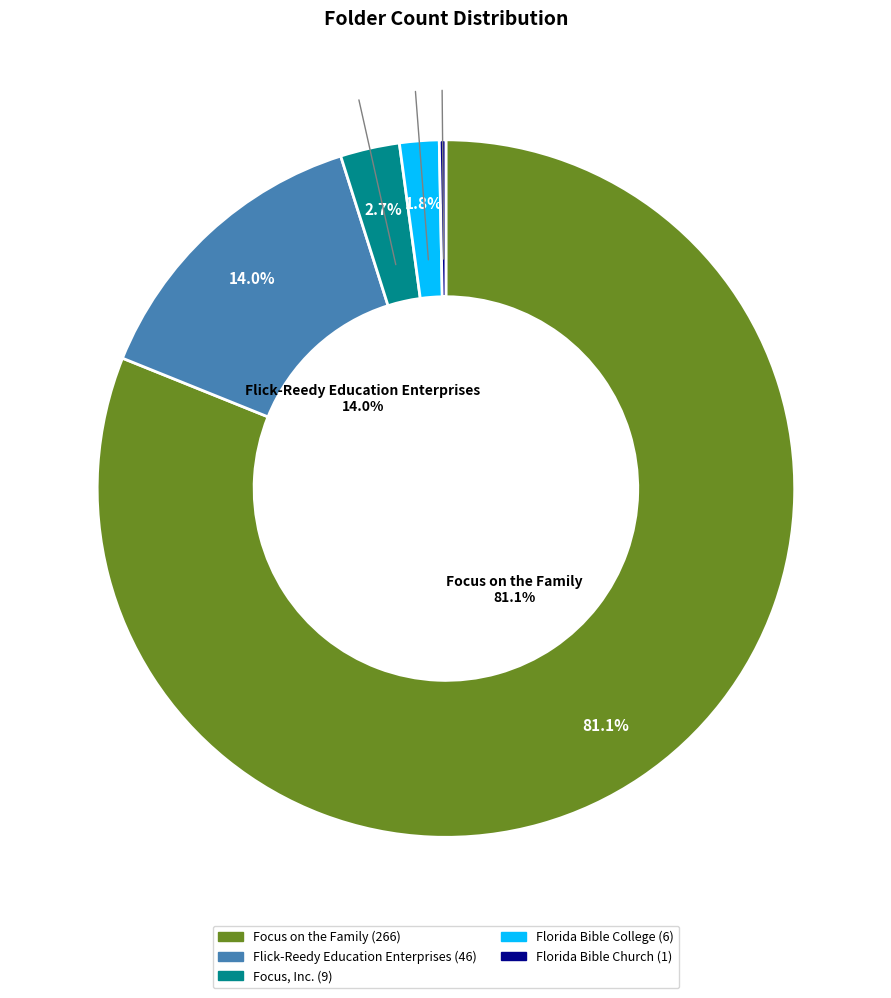

Approximately how many times larger is the value at Flick-Reedy Education Enterprises compared to Florida Bible College?

7.7